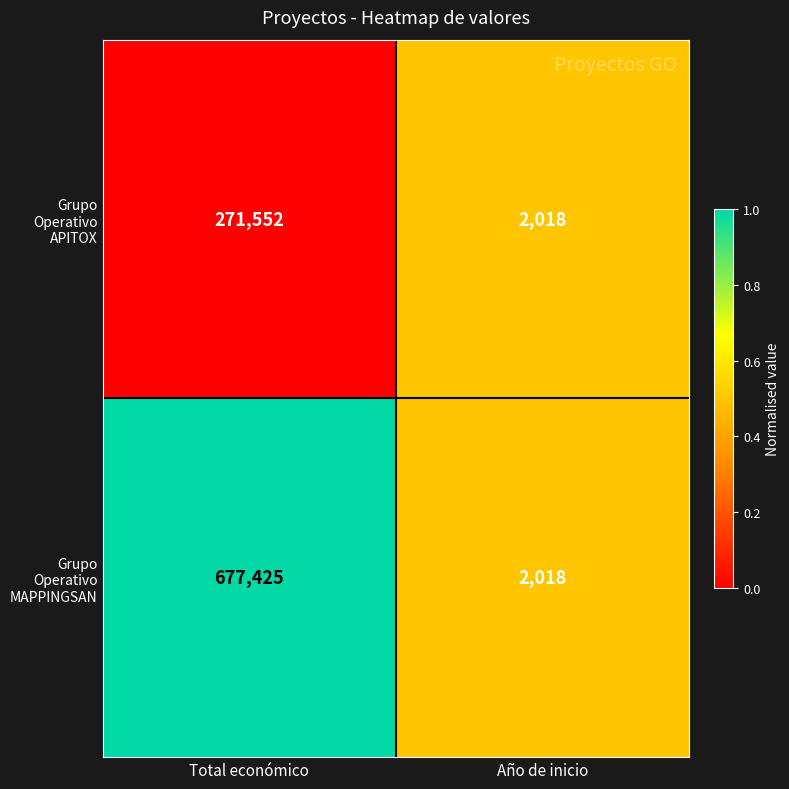

Rank the series at Total económico from lowest to highest value.

Grupo Operativo APITOX, Grupo Operativo MAPPINGSAN